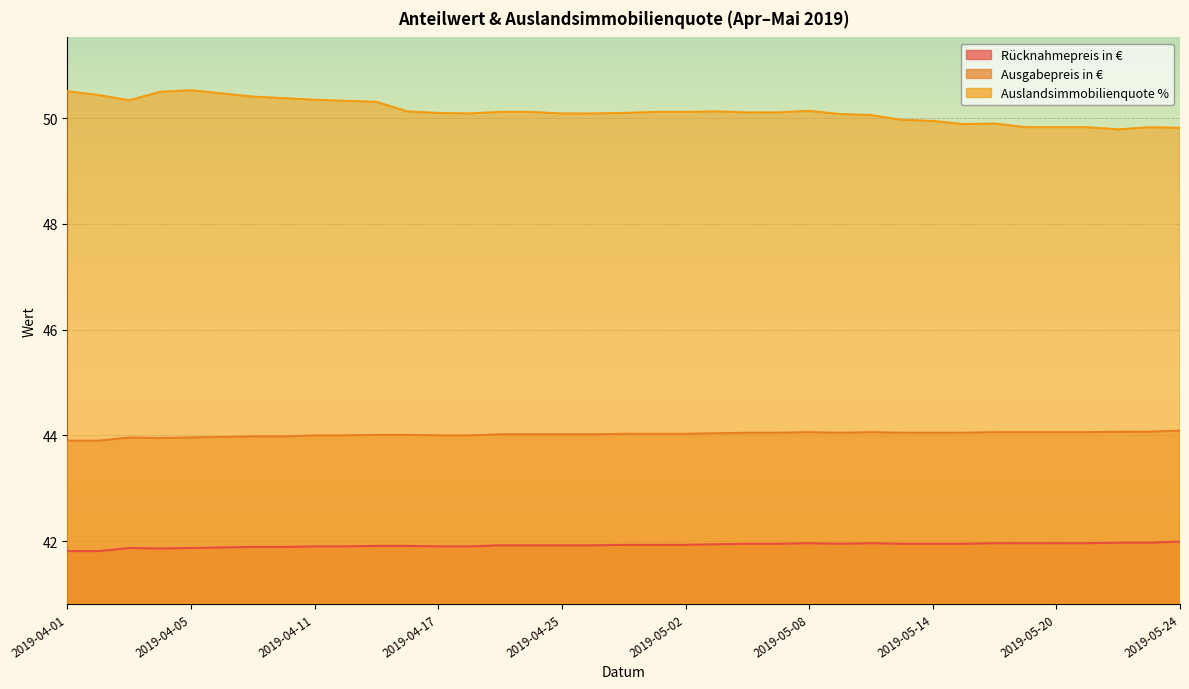

Rank the series by their average value, from highest to lowest.

Auslandsimmobilienquote %, Ausgabepreis in €, Rücknahmepreis in €